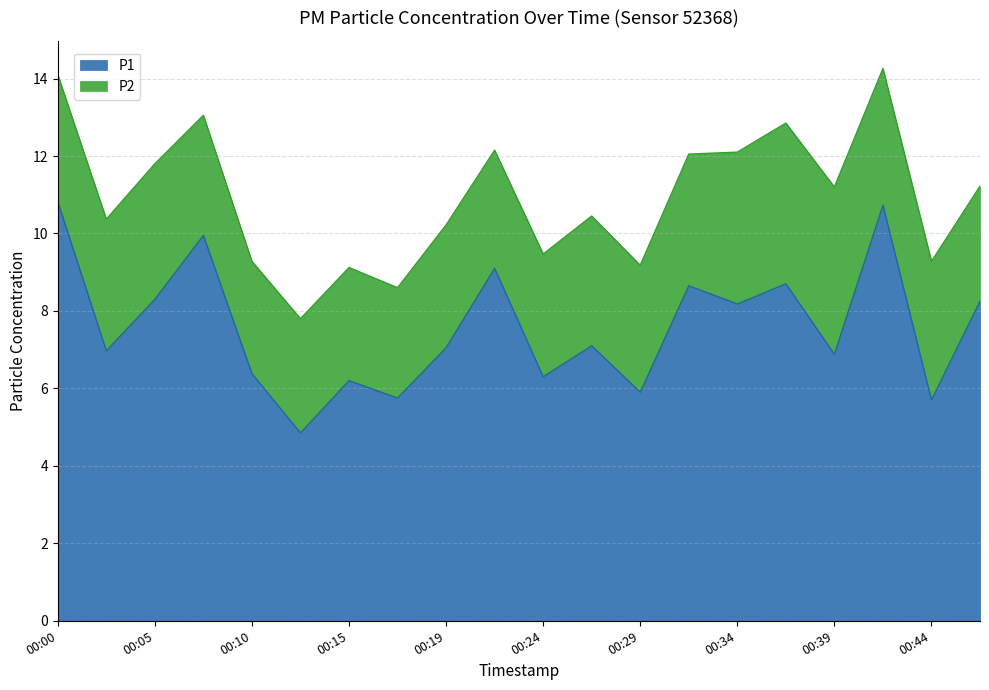

The chart shows a value of 6.2 at 00:15. True or false?

True